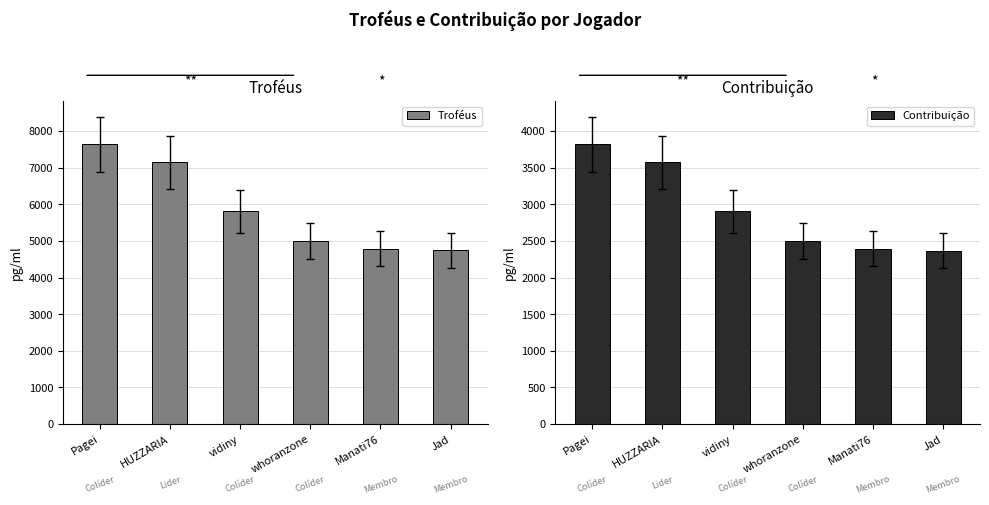

The Troféus series shows 4793 at Manati76. True or false?

True